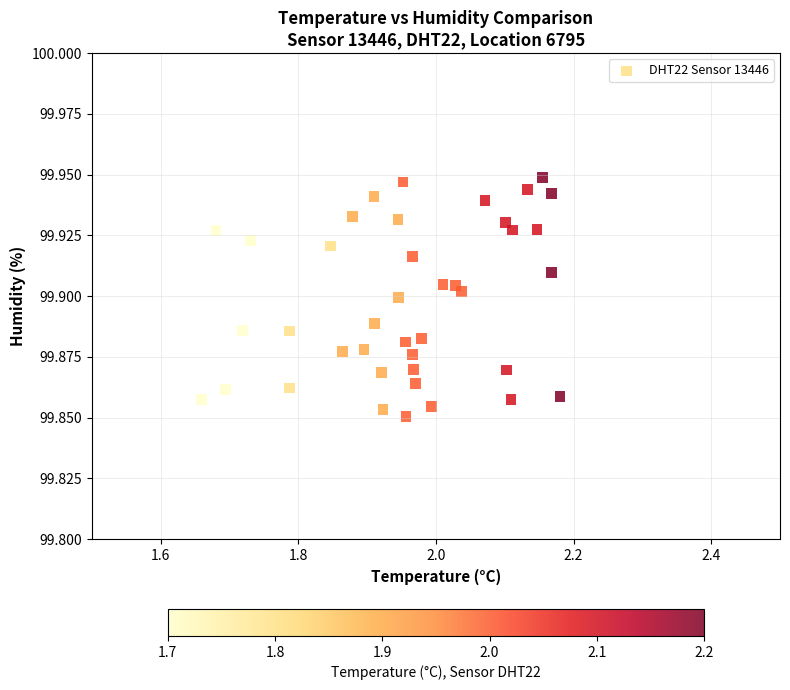

What is the range of X values (max minus min)?

0.5